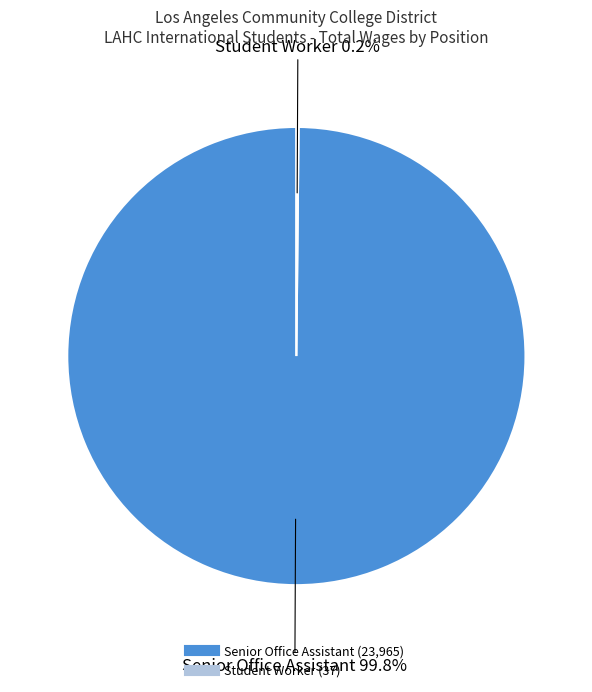

Which category has the biggest portion of the pie?

Senior Office Assistant